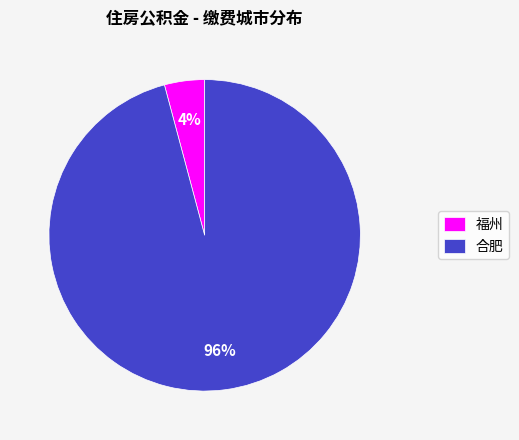

How many slices are in this pie chart?

2